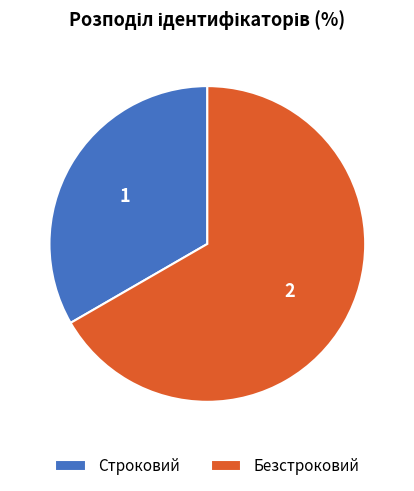

Which category accounts for the majority?

Безстроковий